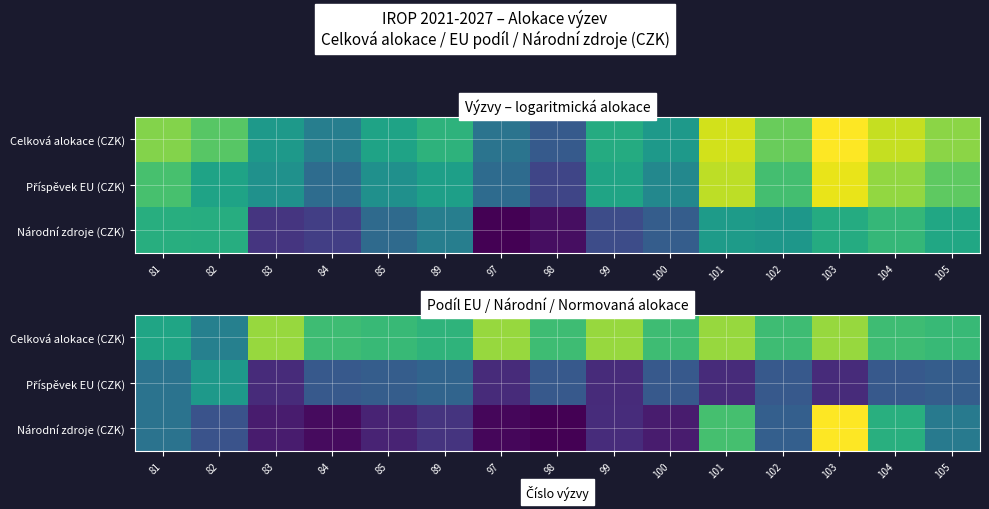

What is the total value across all series at 81?

1.4